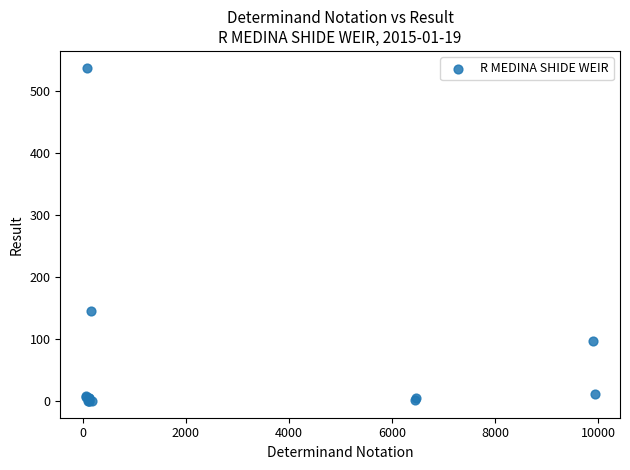

What Y value in the scatter plot is closest to 269?

145.0